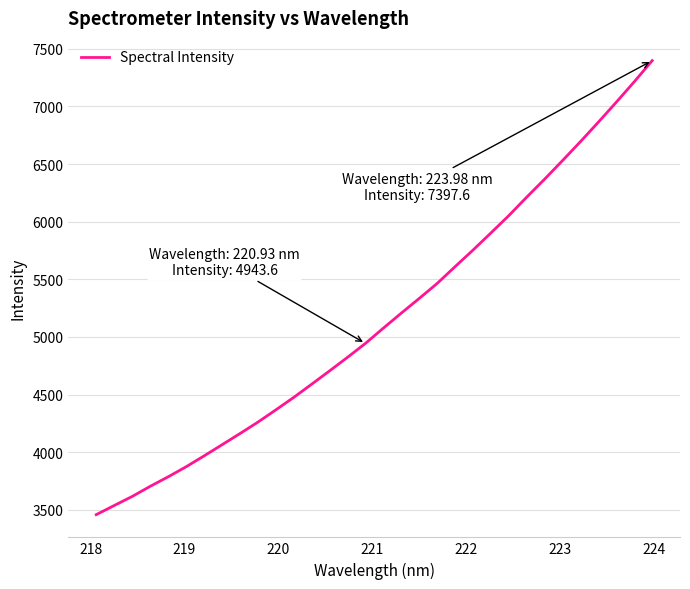

What is the maximum value shown in the chart?

7397.6